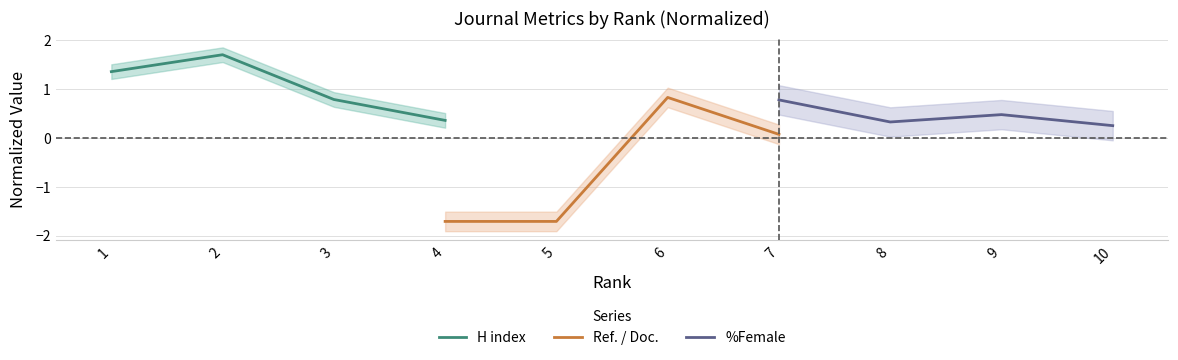

After their last crossing, which series has the higher values: Ref. / Doc. or %Female?

%Female